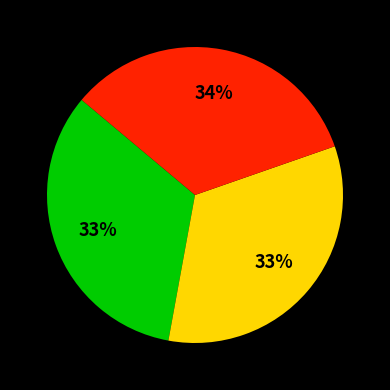

To the nearest percent, what is the average slice percentage?

33%